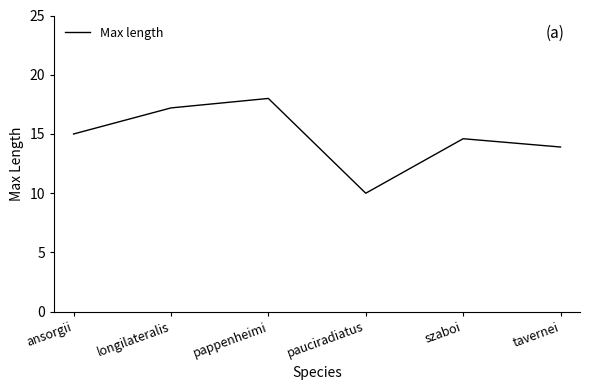

Between longilateralis and tavernei, which is larger?

longilateralis